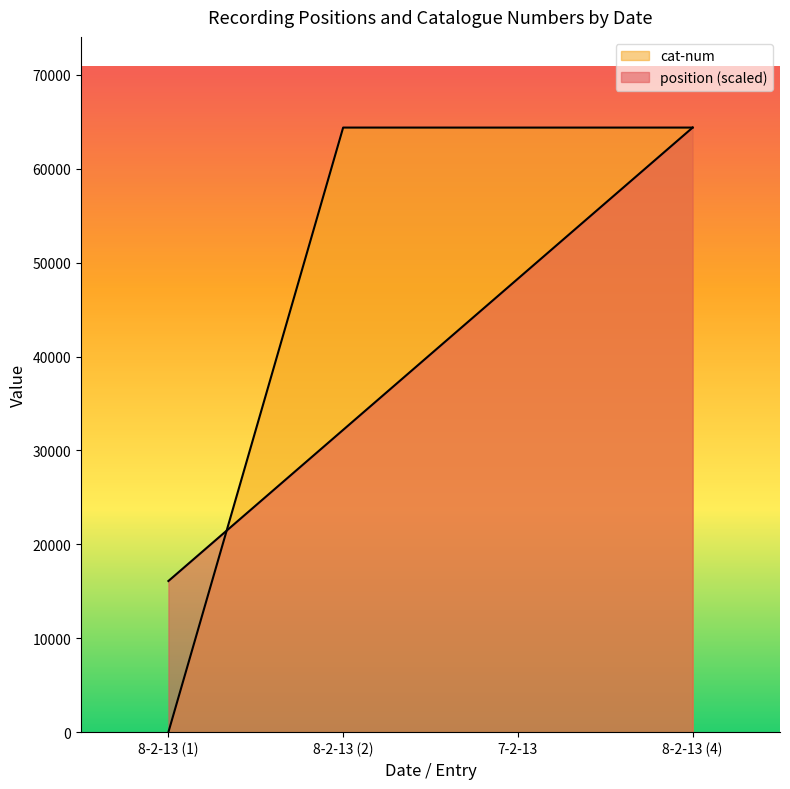

At which category is the sum across all series the highest?

8-2-13 (4)